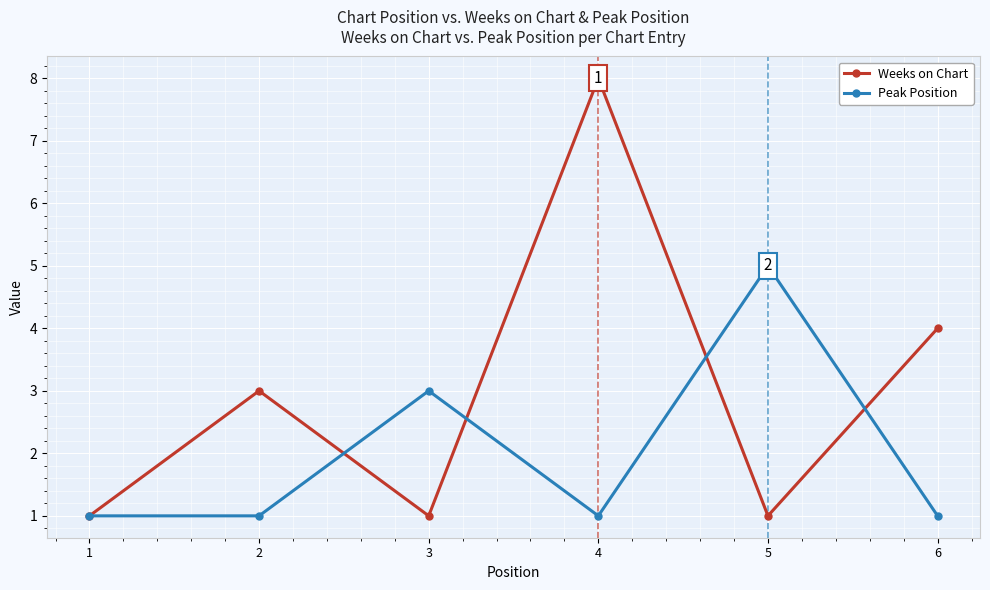

Rank the series at 5 from highest to lowest value.

Peak Position, Weeks on Chart